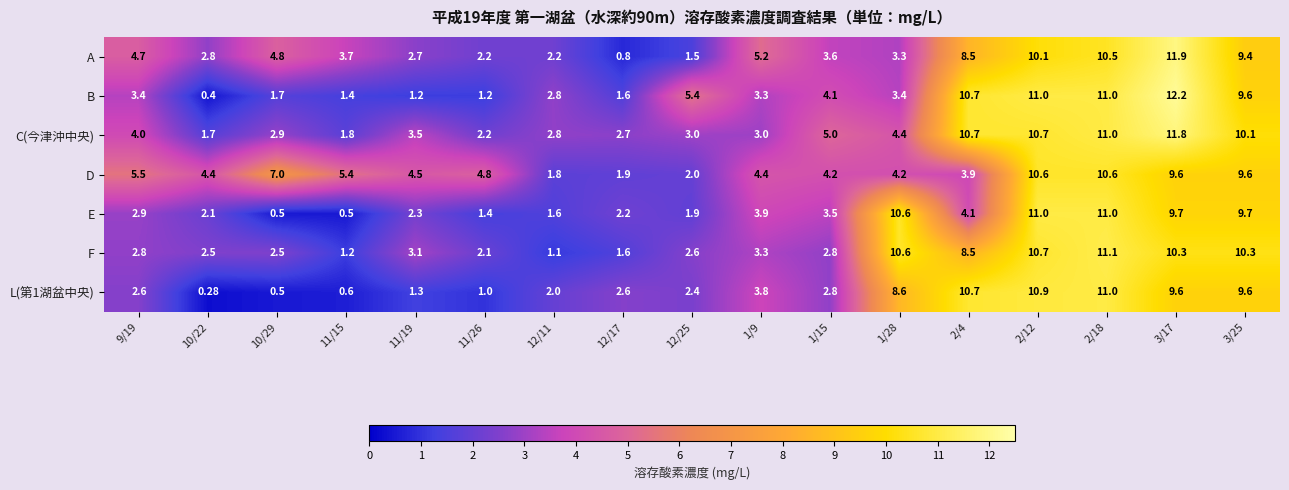

Is the value of L(第1湖盆中央) at 10/22 greater than the value of D at 12/11?

No